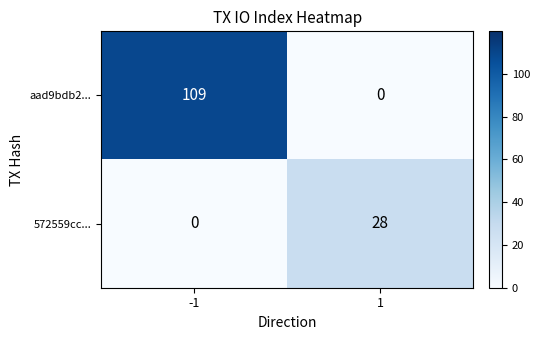

What is the approximate value of aad9bdb2... at -1, to the nearest 50?

100